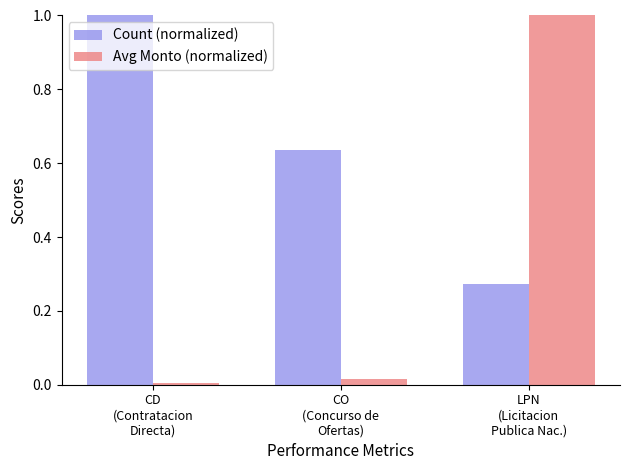

Rank the series at LPN
(Licitacion
Publica Nac.) from lowest to highest value.

Count (normalized), Avg Monto (normalized)